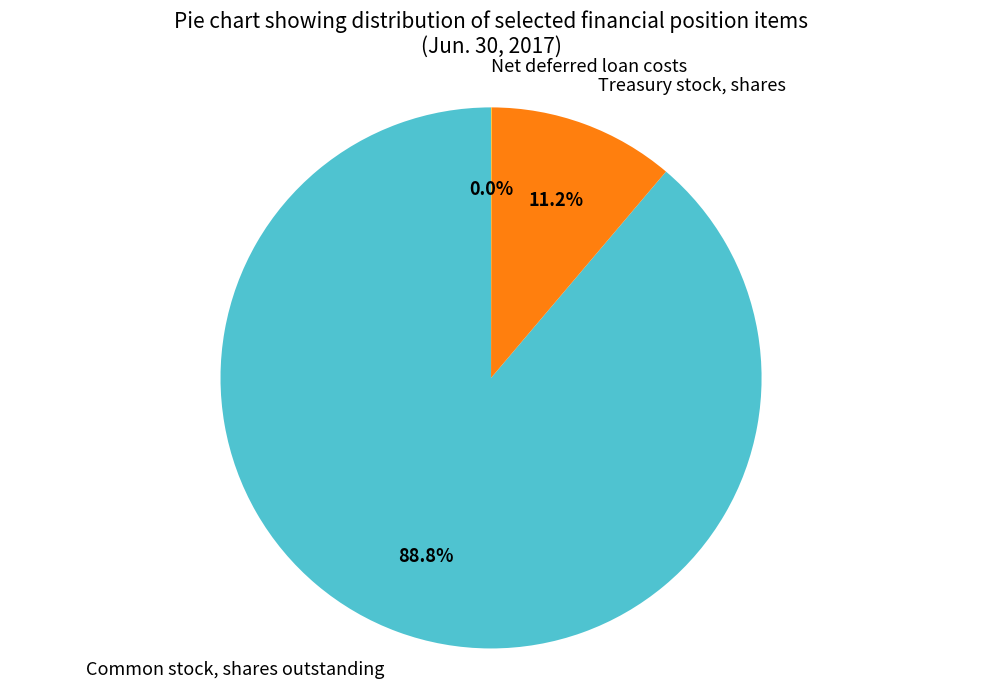

Is Common stock, shares outstanding the majority of the pie?

Yes